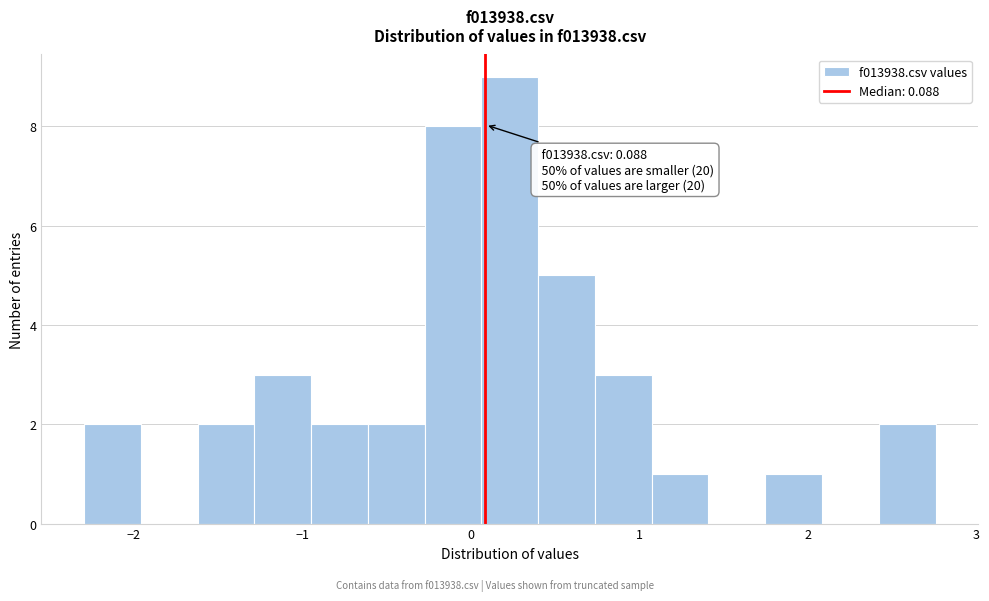

Read against the x-axis, roughly where is the centre of the tallest bar?

0.2